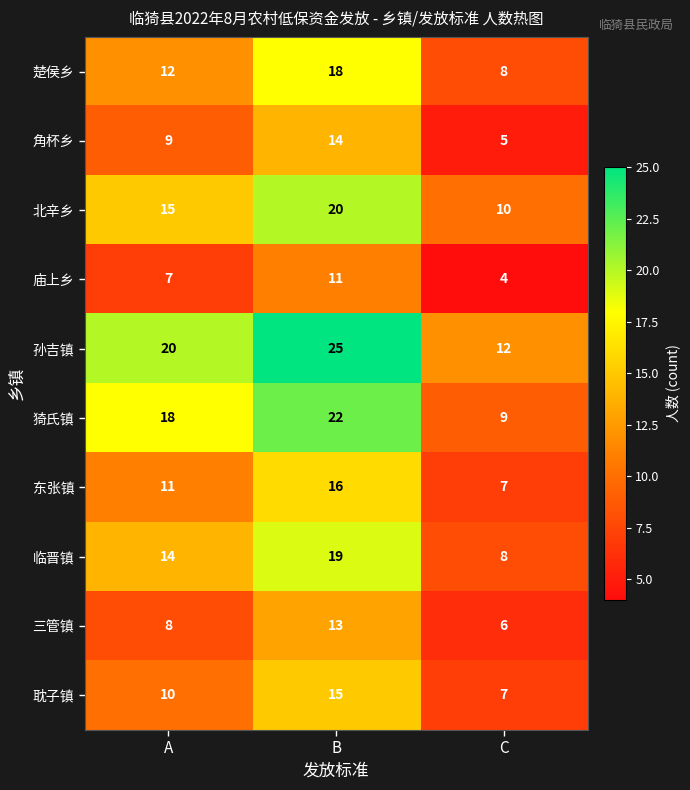

What is the difference between the maximum and minimum values in the 临晋镇 series?

11